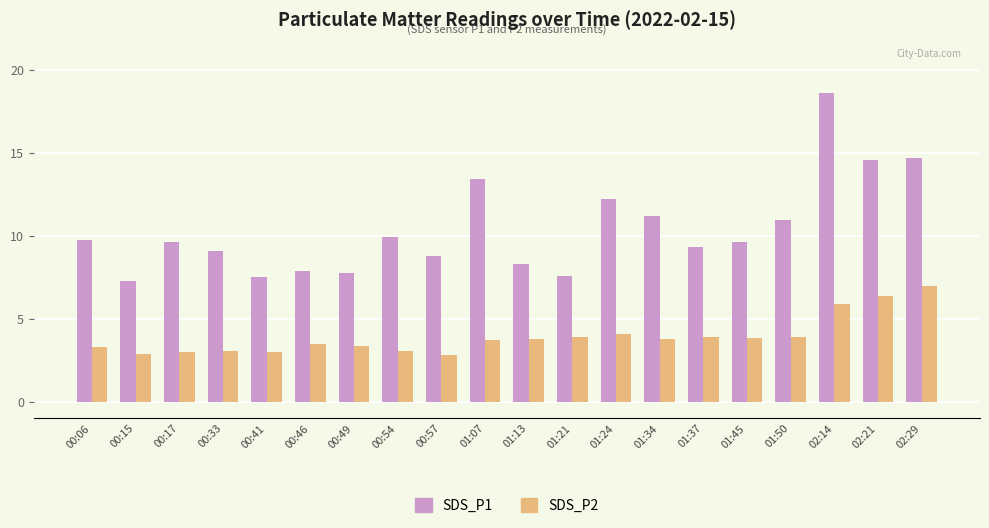

Count the number of data series in this chart.

2